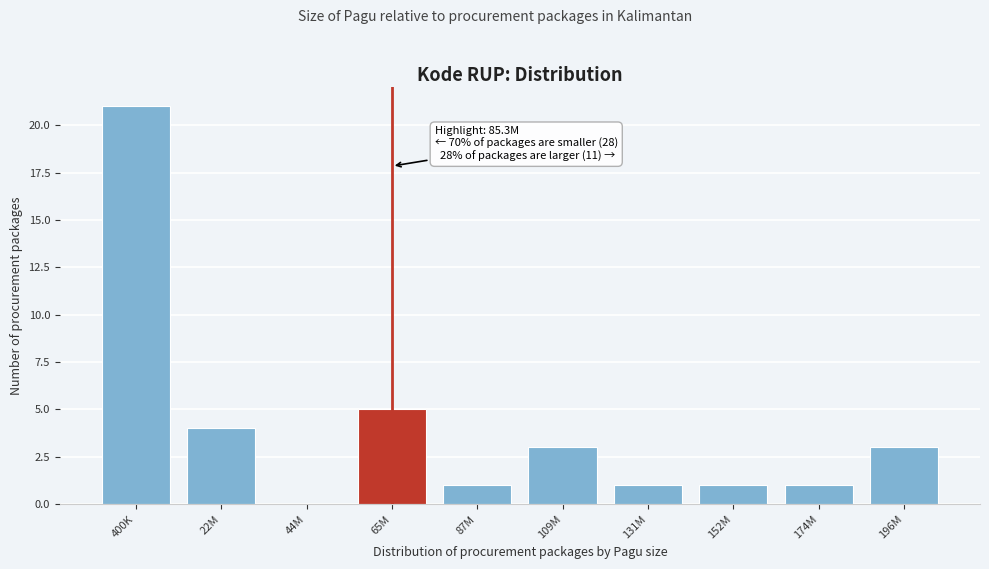

Reading left to right, list all the values displayed in this chart.

400K=21	22M=4	44M=0	65M=5	87M=1	109M=3	131M=1	152M=1	174M=1	196M=3